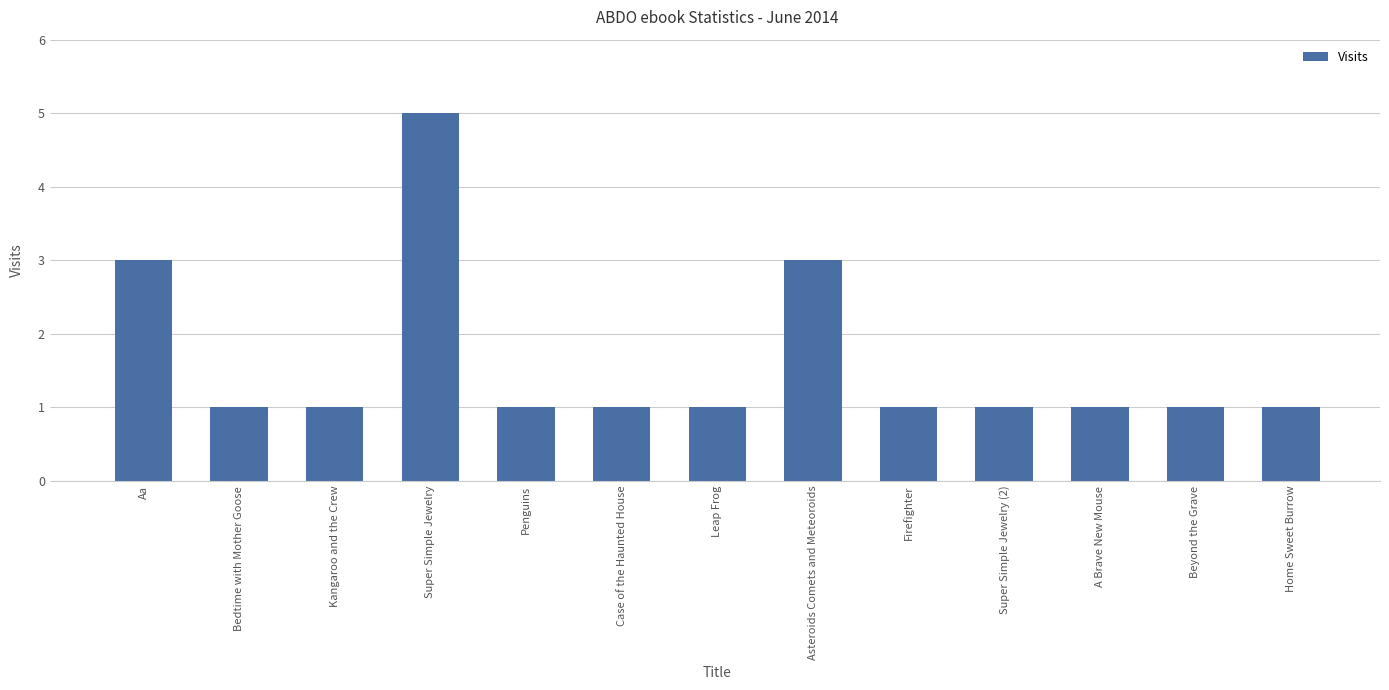

True or false: the data shows 2 at Super Simple Jewelry (2).

False